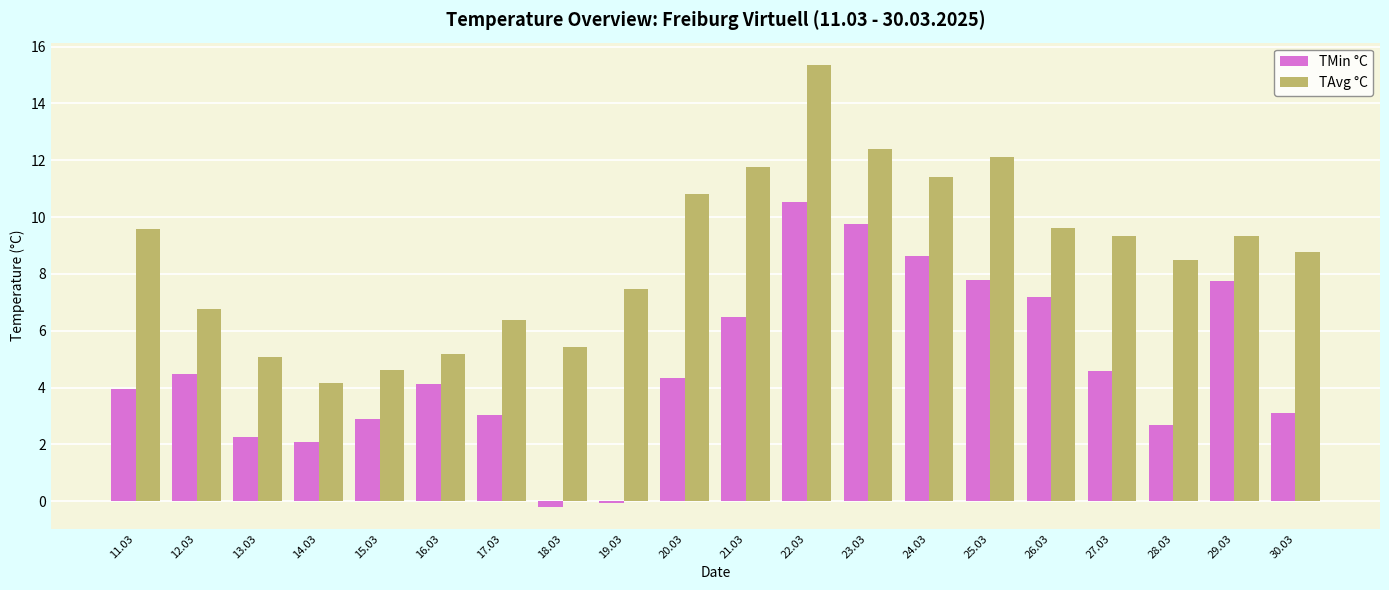

Does the chart contain stacked bars?

No